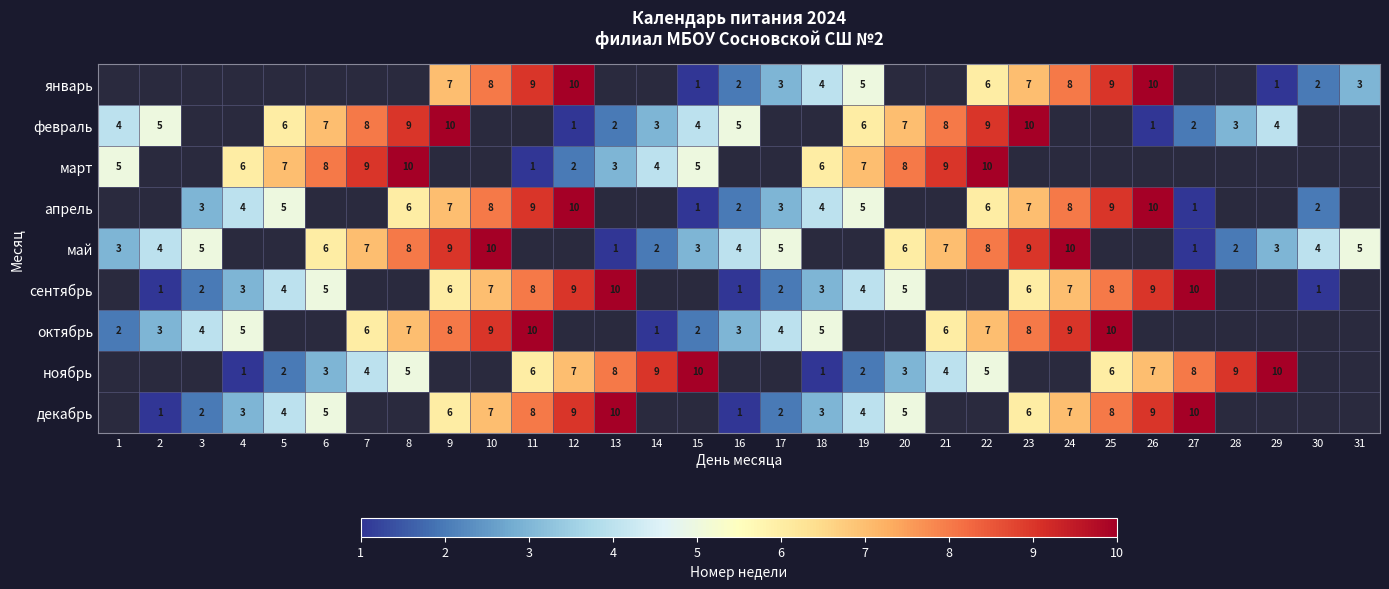

Is the value of апрель at 19 greater than the value of май at 14?

Yes